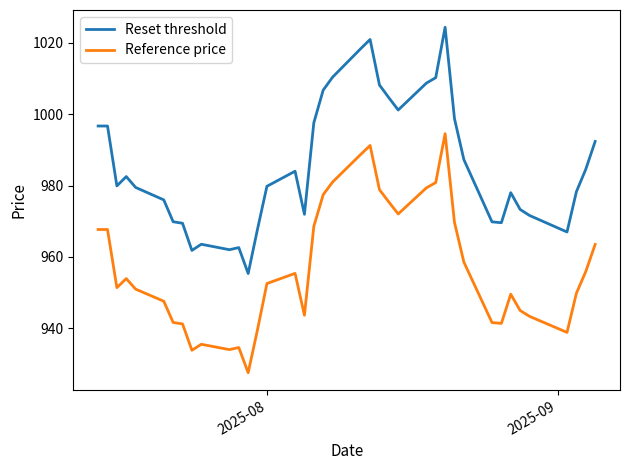

What is the lowest value of the Reference price series?

927.5